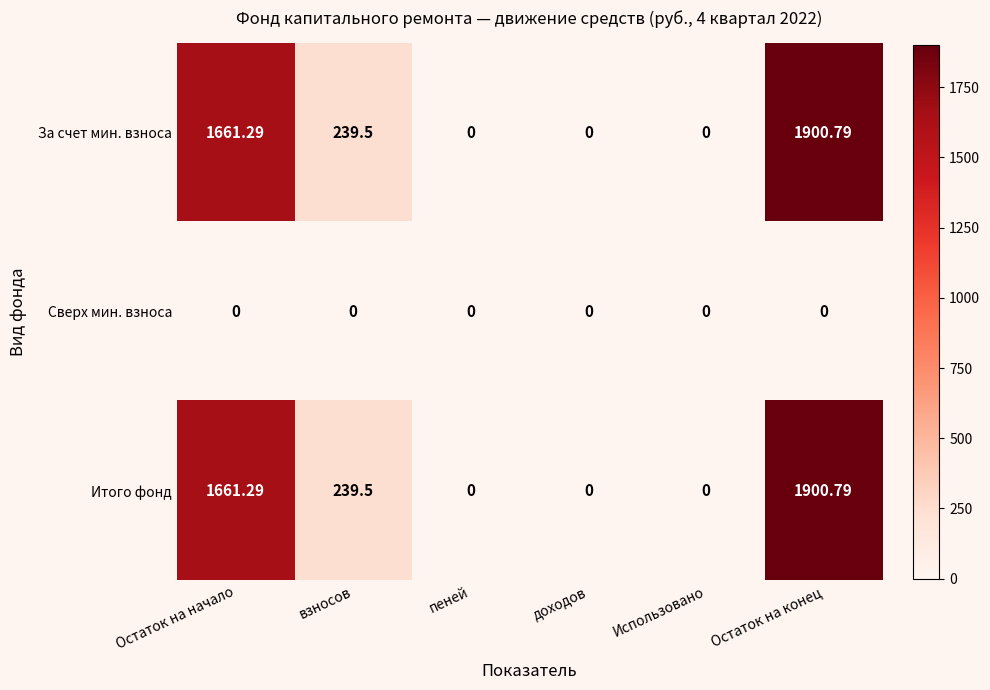

Which category has the highest value in the Итого фонд series?

Остаток на конец